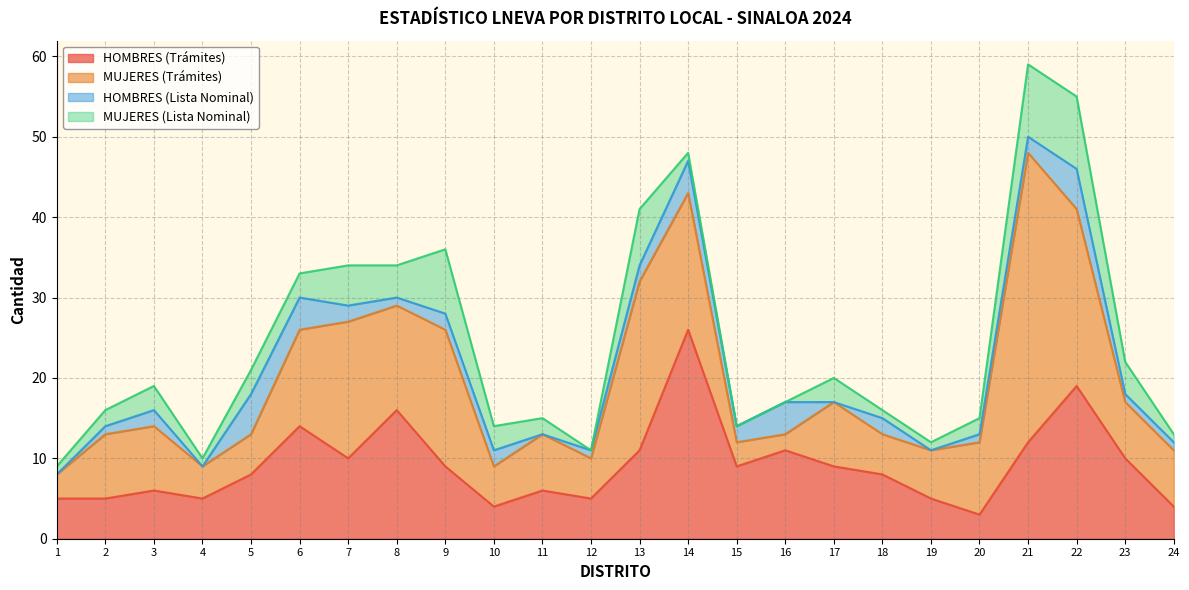

List the series in order of their peak value, highest first.

MUJERES (Trámites), HOMBRES (Trámites), MUJERES (Lista Nominal), HOMBRES (Lista Nominal)